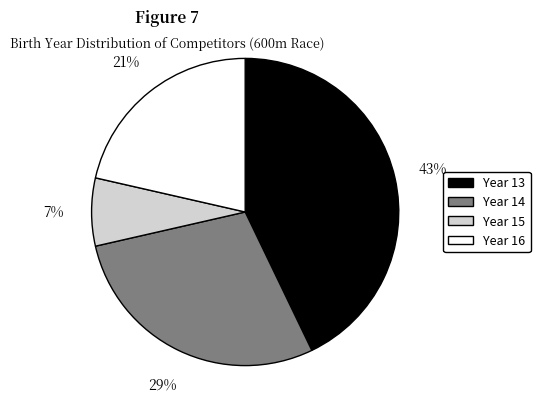

Is there a majority slice in this chart?

No